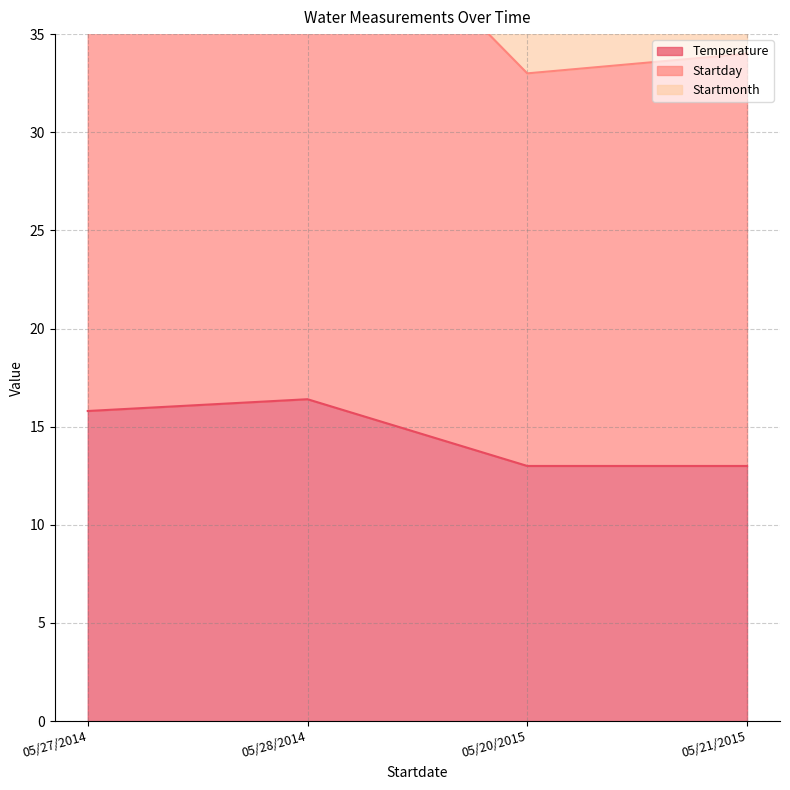

Which category has the highest value in the Startday series?

05/28/2014